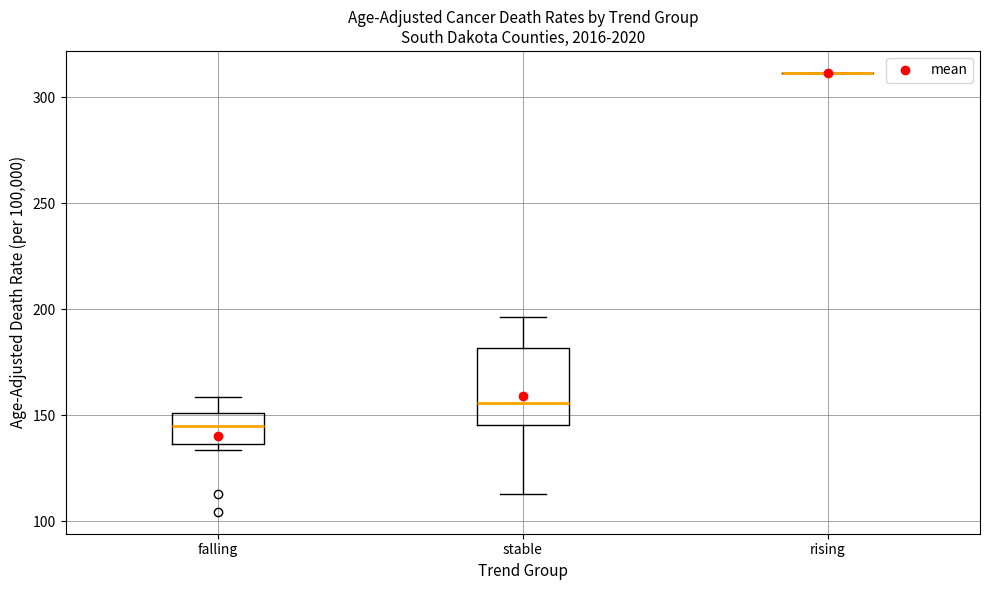

Reading left to right, read every box against the y-axis: the position of its median line, the range the box covers, and the ends of its whiskers. The values are not printed on the chart, so give them approximately, as read against the axis.

falling: median 145, box 135 to 150, whiskers 135 (just below the box's lower edge) to 160
stable: median 155, box 145 to 180, whiskers 115 to 195
rising: box collapsed to a line at 310, whiskers 310 to 310